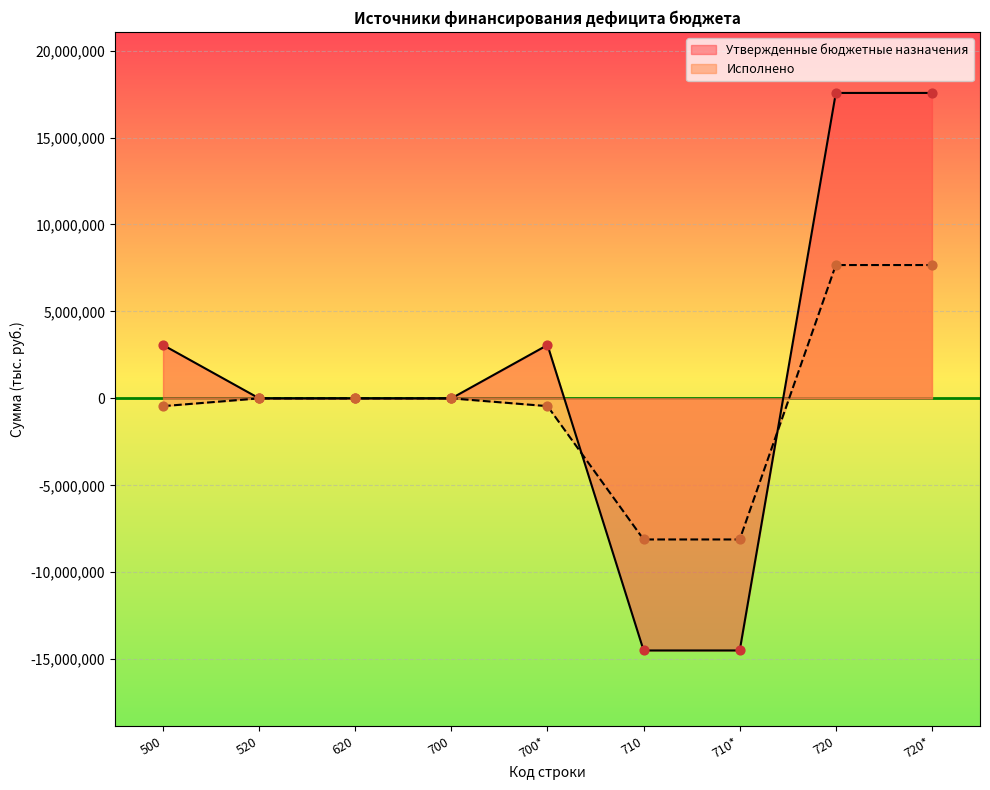

Which series has the largest total across all categories?

Утвержденные бюджетные назначения